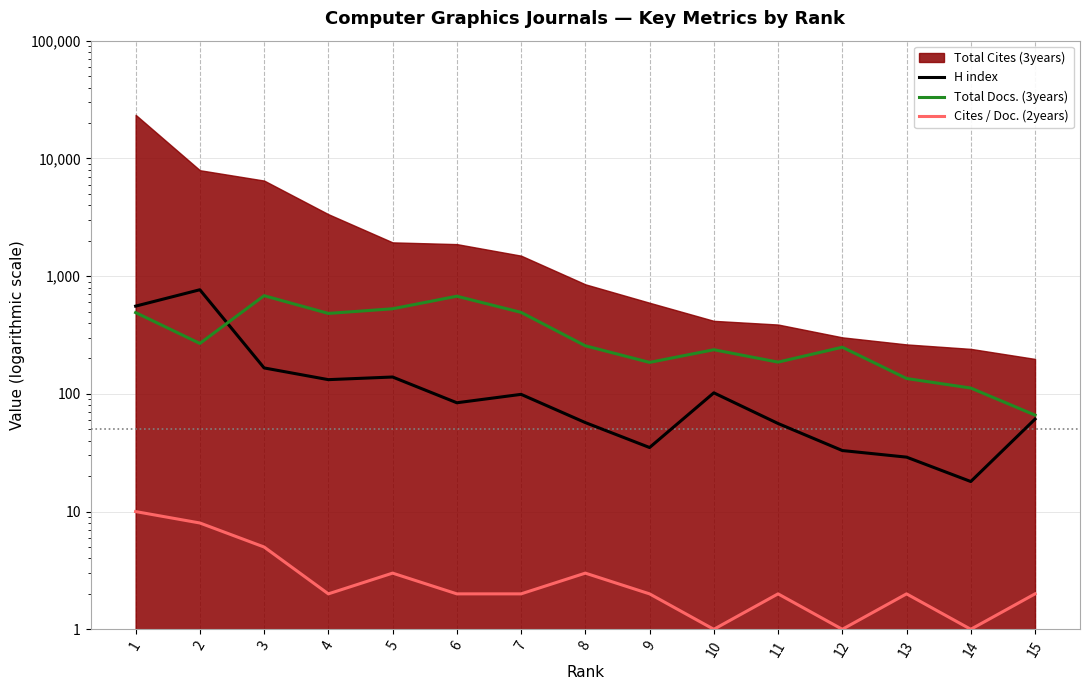

What is the average value of the Cites / Doc. (2years) series?

3